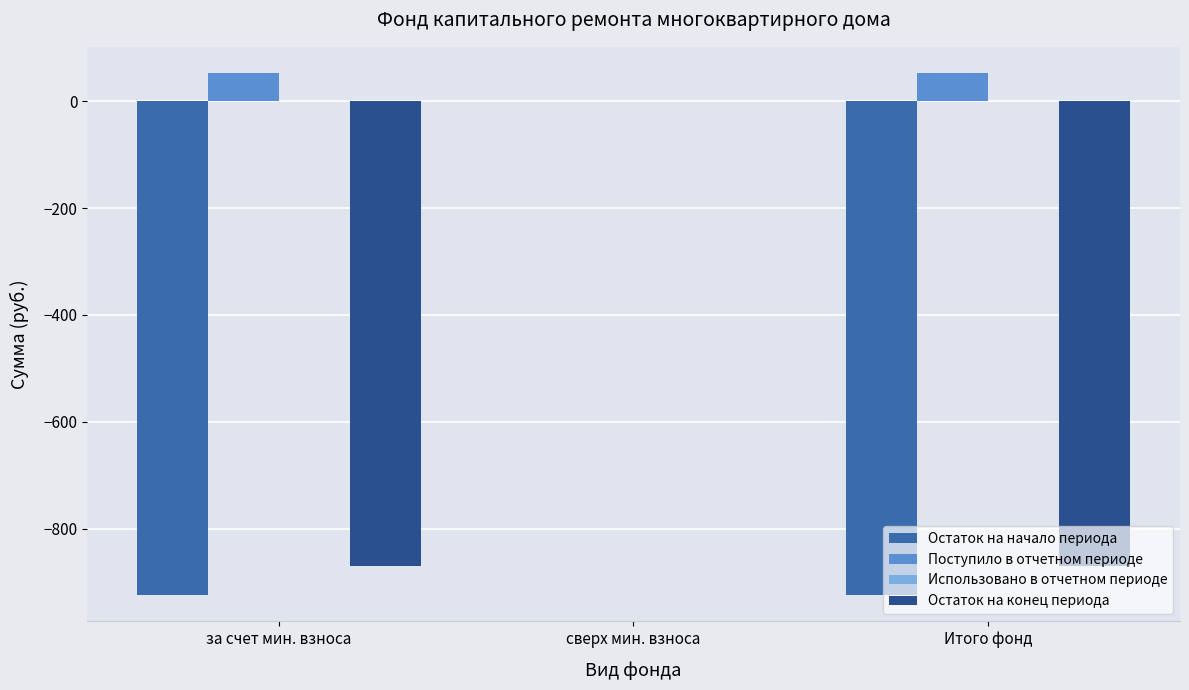

The Поступило в отчетном периоде series shows 53.3 at Итого фонд. True or false?

True